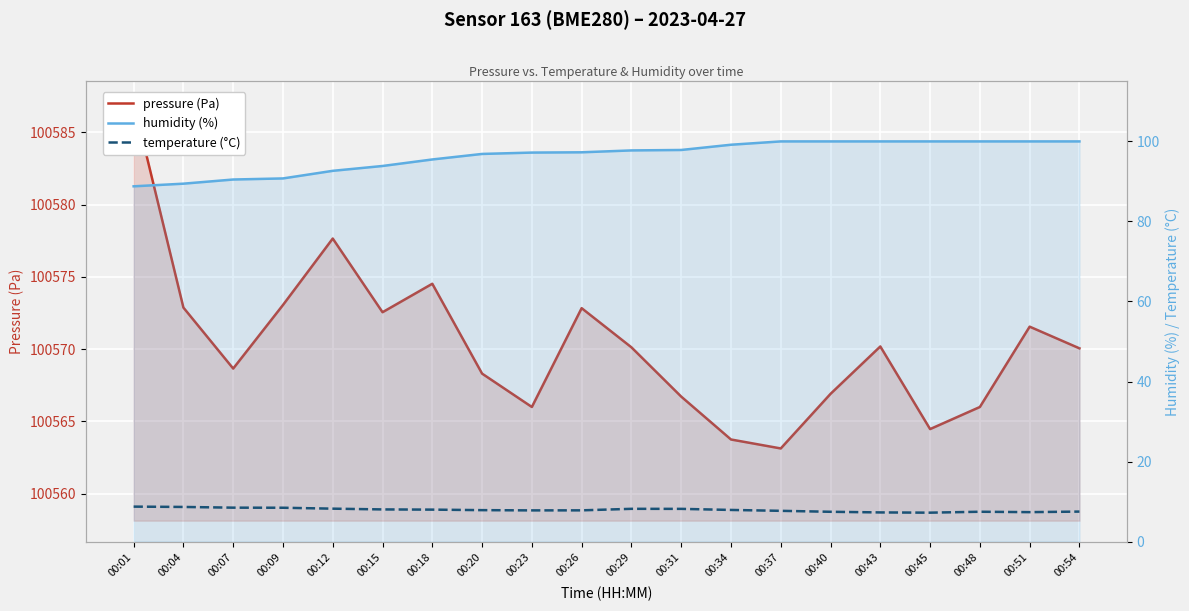

True or false: temperature (°C) and humidity (%) cross at least once.

False